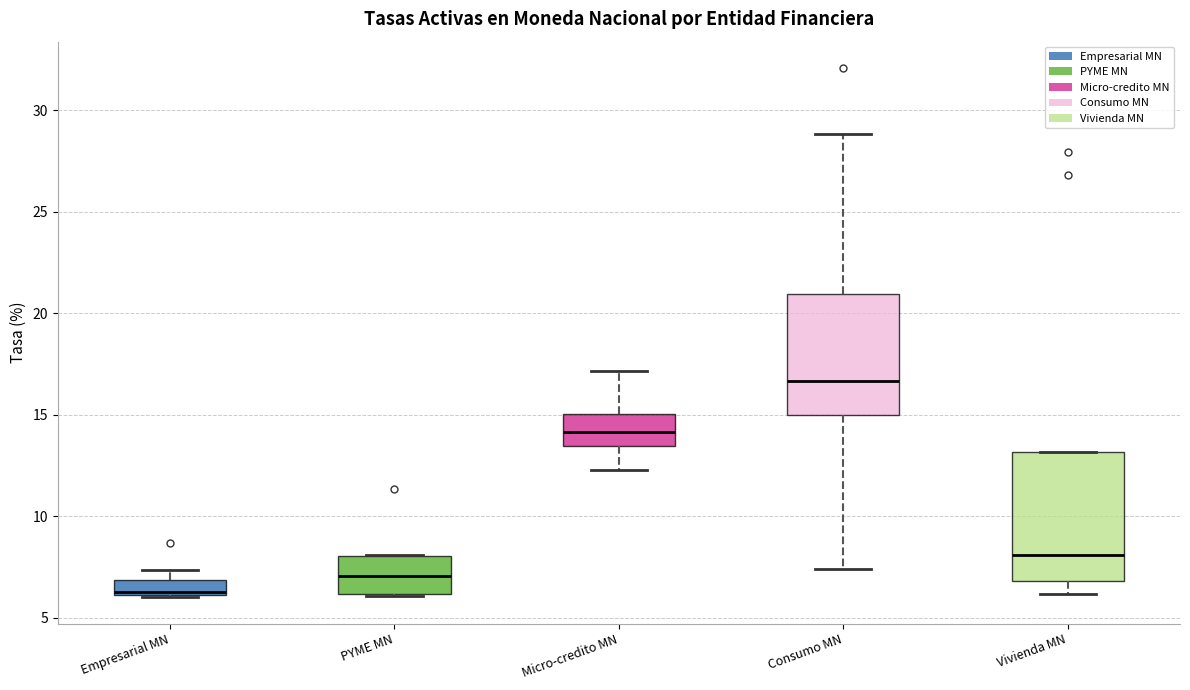

Reading left to right, transcribe this box plot: for each box, give where its median line is, the range the box spans, and where its two whiskers end, as read against the y-axis. The values are not printed on the chart, so give them approximately, as read against the axis.

Empresarial MN: median 6.5, box 6.0 to 7.0, whiskers 6.0 to 7.5
PYME MN: median 7.0, box 6.0 to 8.0, whiskers 6.0 to 8.0
Micro-credito MN: median 14.0, box 13.5 to 15.0, whiskers 12.5 to 17.0
Consumo MN: median 16.5, box 15.0 to 21.0, whiskers 7.5 to 29.0
Vivienda MN: median 8.0, box 7.0 to 13.0, whiskers 6.0 to 13.0